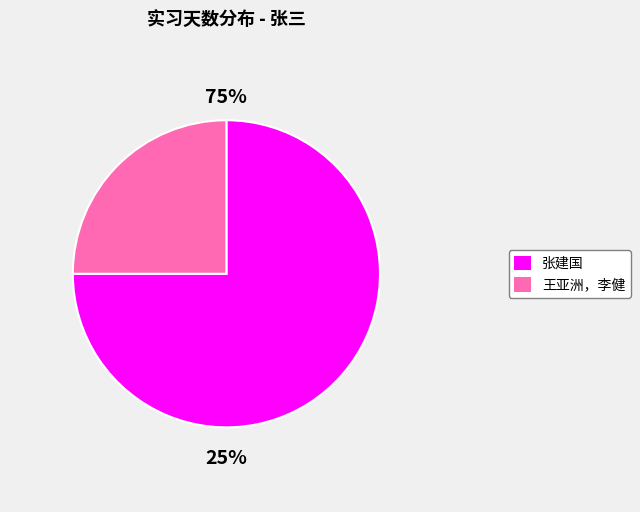

What is the ratio of the value at 张建国 to the value at 王亚洲，李健?

3.0